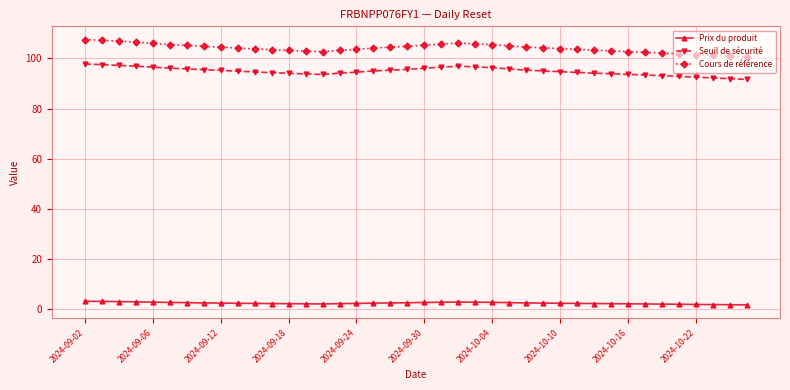

What is the maximum value for Cours de référence?

107.5